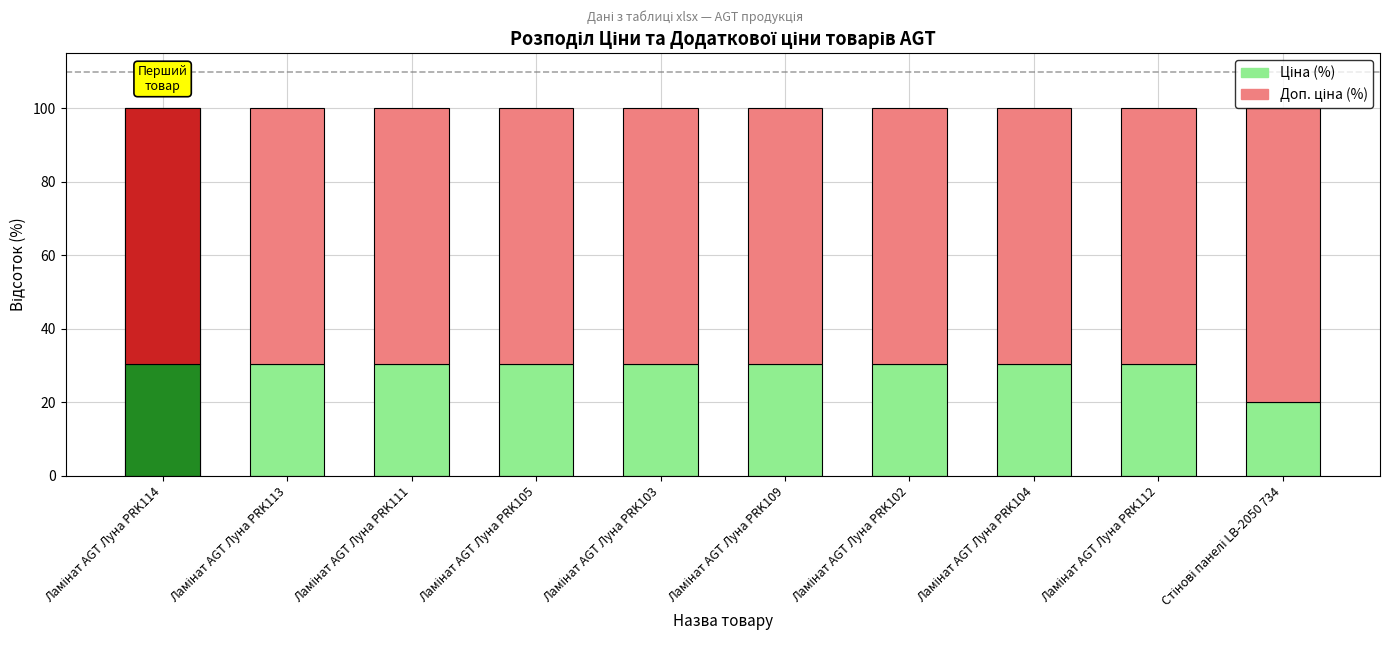

What is the difference between the highest and lowest values at Ламінат AGT Луна PRK114?

39.2